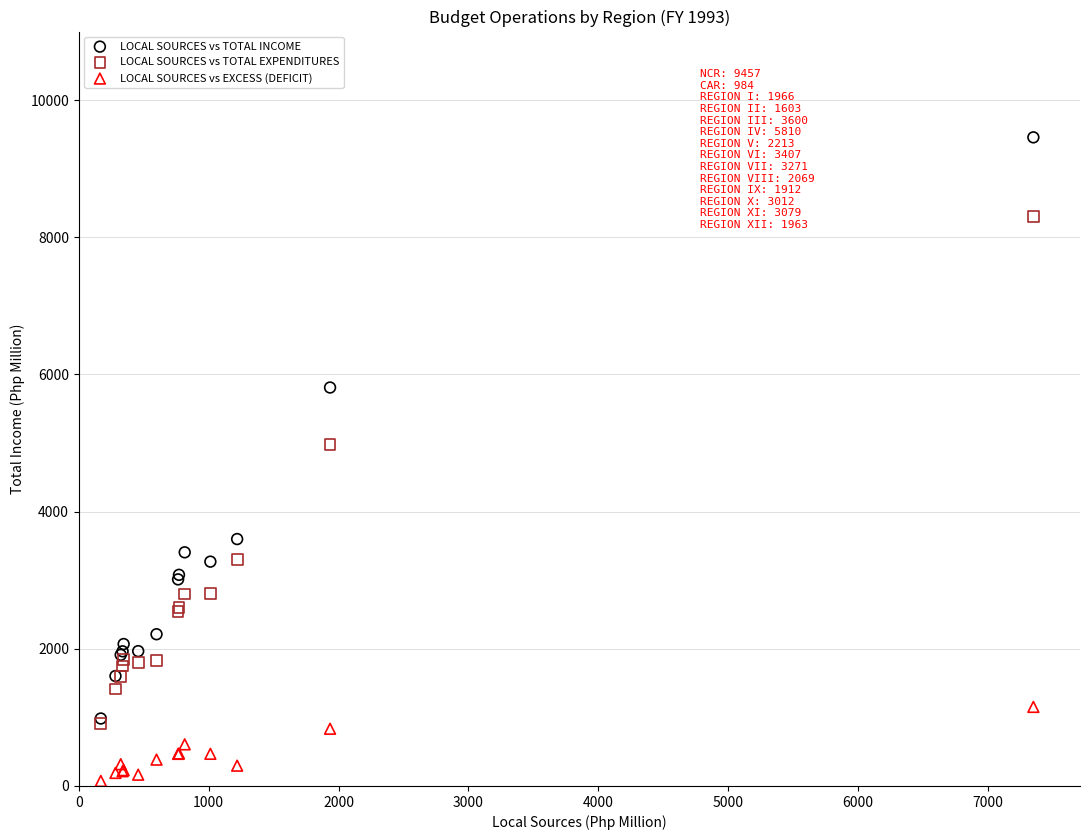

Which series reaches the minimum Y coordinate?

LOCAL SOURCES vs EXCESS (DEFICIT)